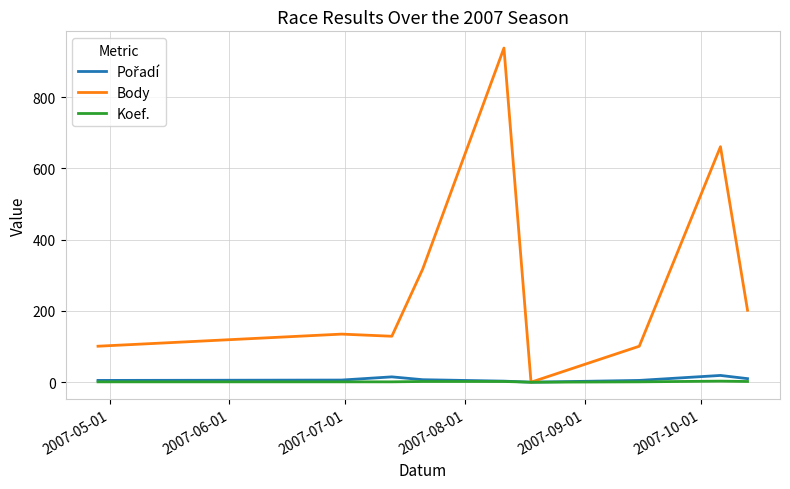

What is the maximum value shown in the chart?

938